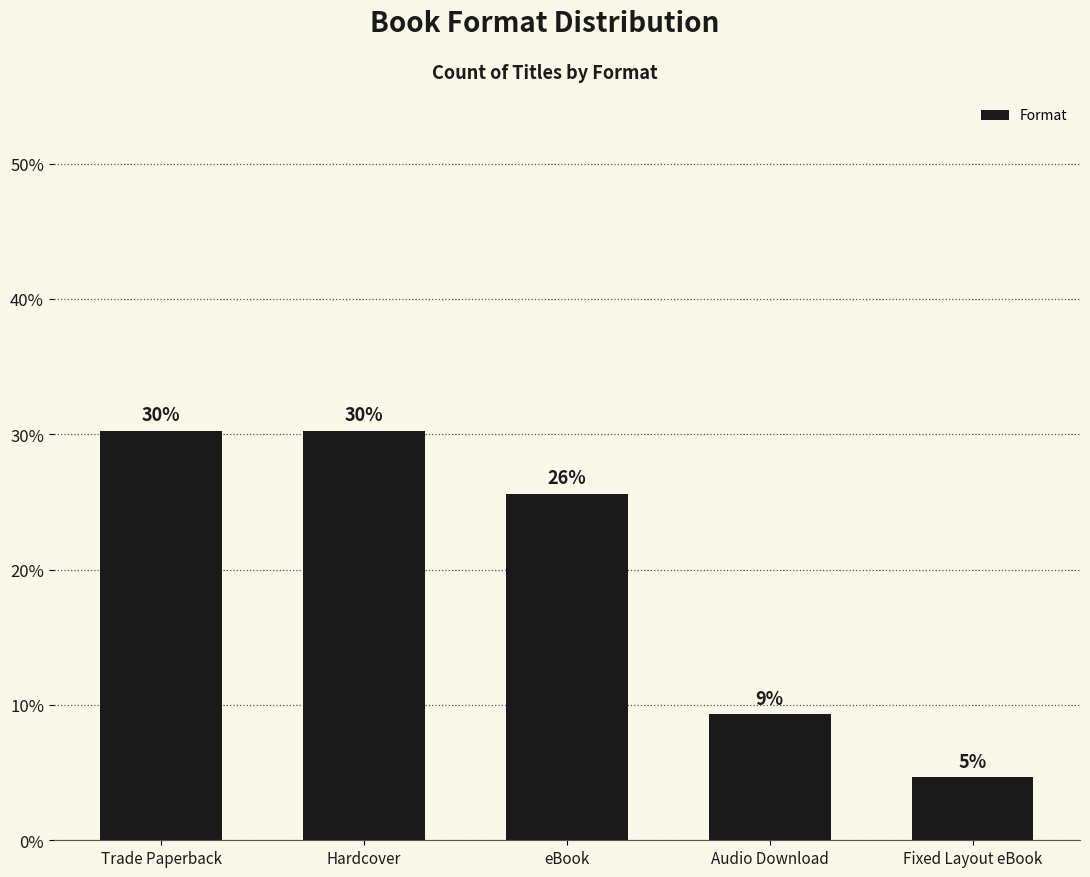

Rank the categories by value from highest to lowest.

Trade Paperback, Hardcover, eBook, Audio Download, Fixed Layout eBook